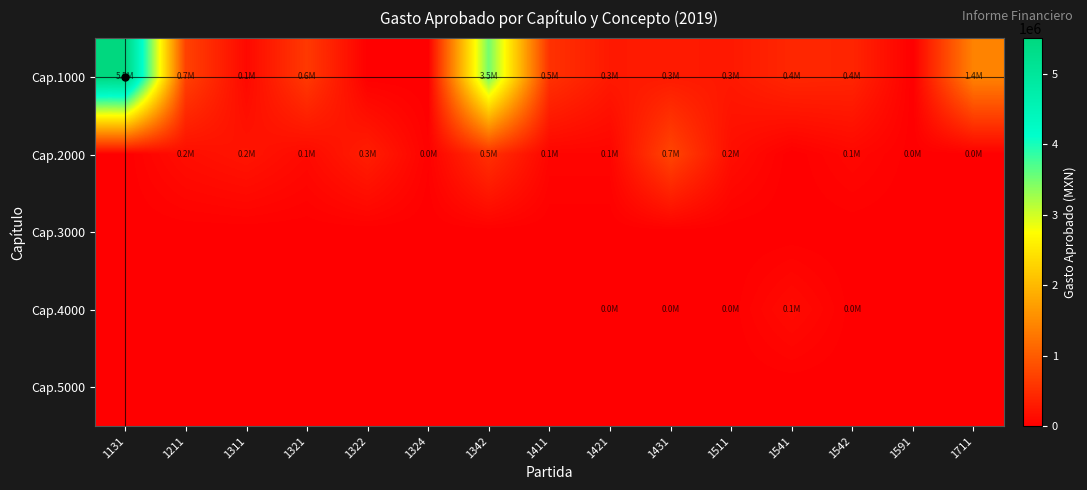

Reading left to right, list all the values displayed in this chart.

Cap.1000: 1131=5502745.0	1211=704437.0	1311=102707.0	1321=618653.0	1322=0.0	1324=0.0	1342=3514328.0	1411=542116.0	1421=276774.0	1431=286463.0	1511=271550.0	1541=424472.0	1542=399846.0	1591=0.0	1711=1423064.0
Cap.2000: 1131=0.0	1211=153365.5	1311=225700.0	1321=107200.0	1322=324275.0	1324=25000.0	1342=517031.8	1411=60238.2	1421=60000.0	1431=745253.2	1511=154793.0	1541=0.0	1542=85206.0	1591=6000.0	1711=6000.0
Cap.3000: 1131=0.0	1211=0.0	1311=0.0	1321=0.0	1322=0.0	1324=0.0	1342=0.0	1411=0.0	1421=0.0	1431=0.0	1511=0.0	1541=0.0	1542=0.0	1591=0.0	1711=0.0
Cap.4000: 1131=0.0	1211=0.0	1311=0.0	1321=0.0	1322=0.0	1324=0.0	1342=0.0	1411=0.0	1421=9600.0	1431=6000.0	1511=6000.0	1541=125000.0	1542=9060.0	1591=0.0	1711=0.0
Cap.5000: 1131=0.0	1211=0.0	1311=0.0	1321=0.0	1322=0.0	1324=0.0	1342=0.0	1411=0.0	1421=0.0	1431=0.0	1511=0.0	1541=0.0	1542=0.0	1591=0.0	1711=0.0